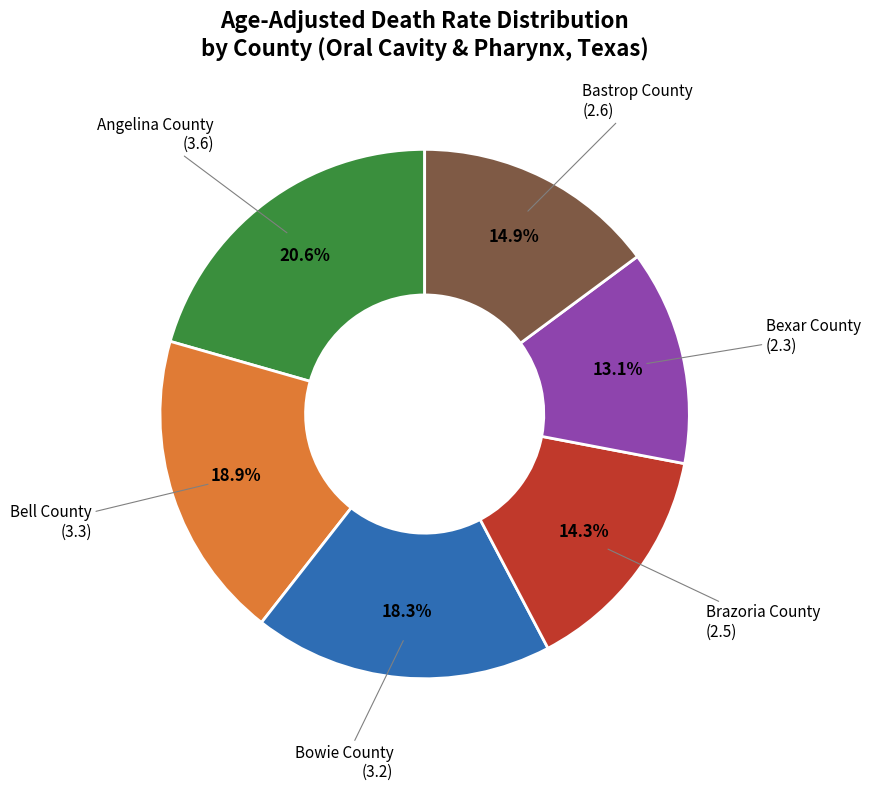

Is there a majority slice in this chart?

No